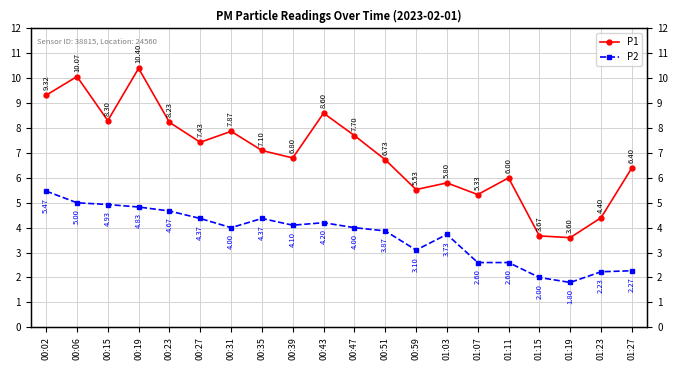

What are all the series names shown in the legend?

P1, P2